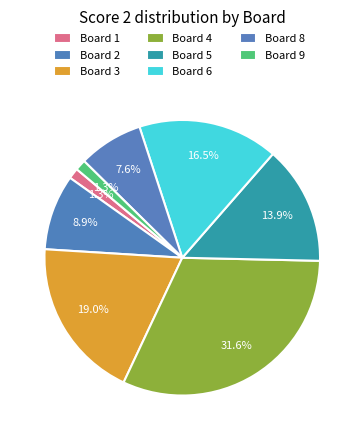

How many slices are in this pie chart?

8